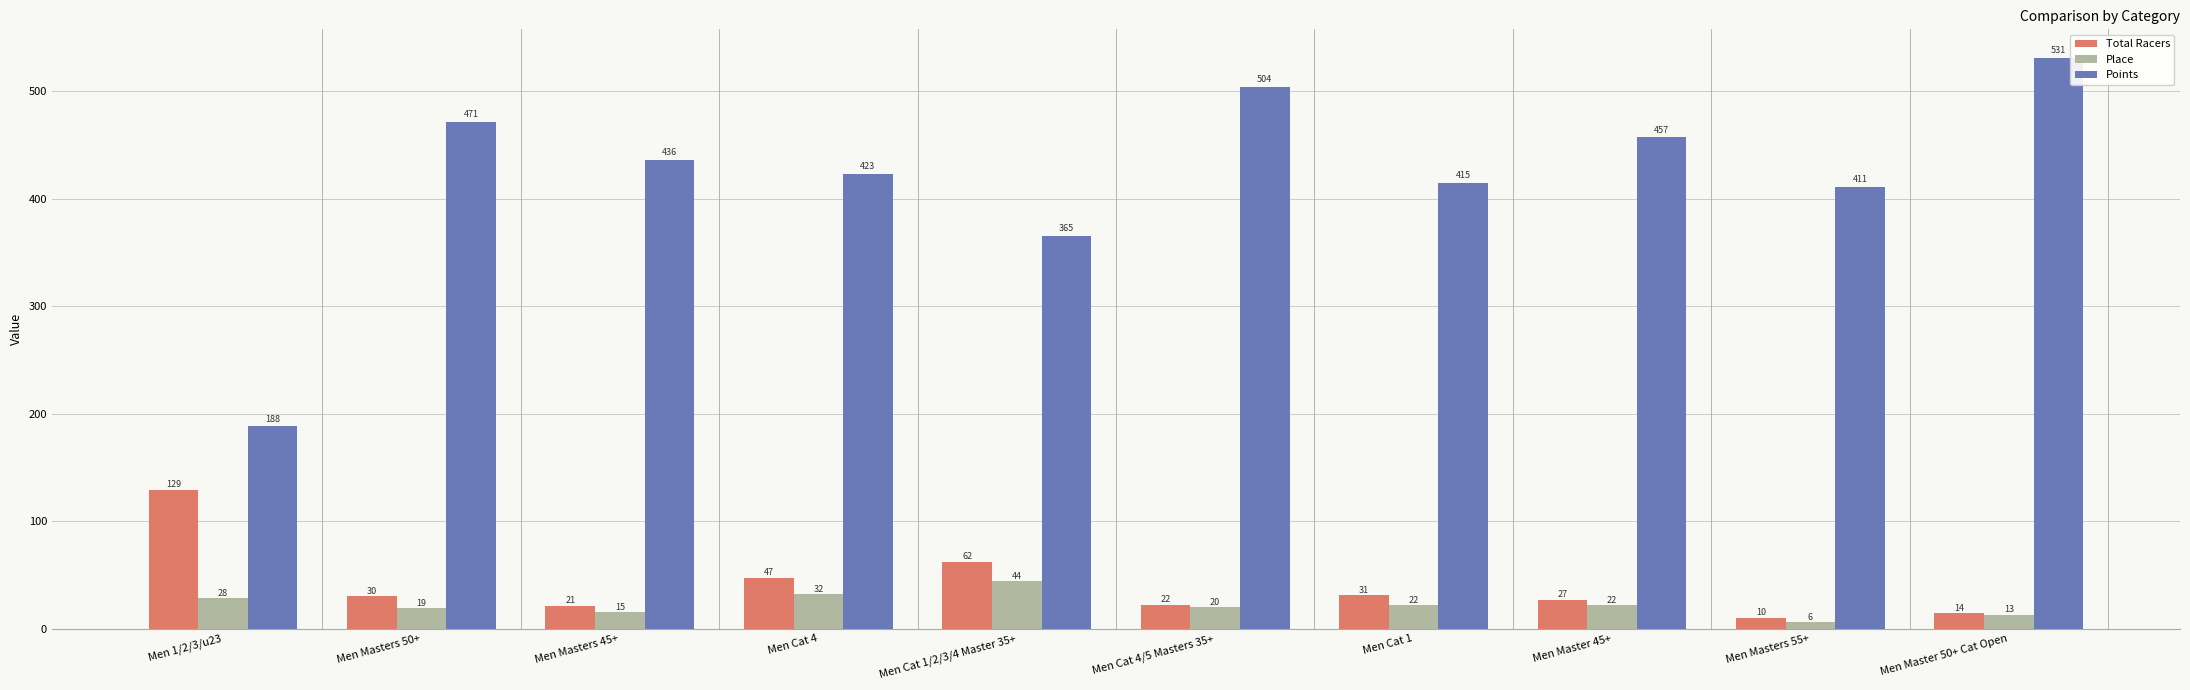

Rank the series at Men Cat 4/5 Masters 35+ from lowest to highest value.

Place, Total Racers, Points